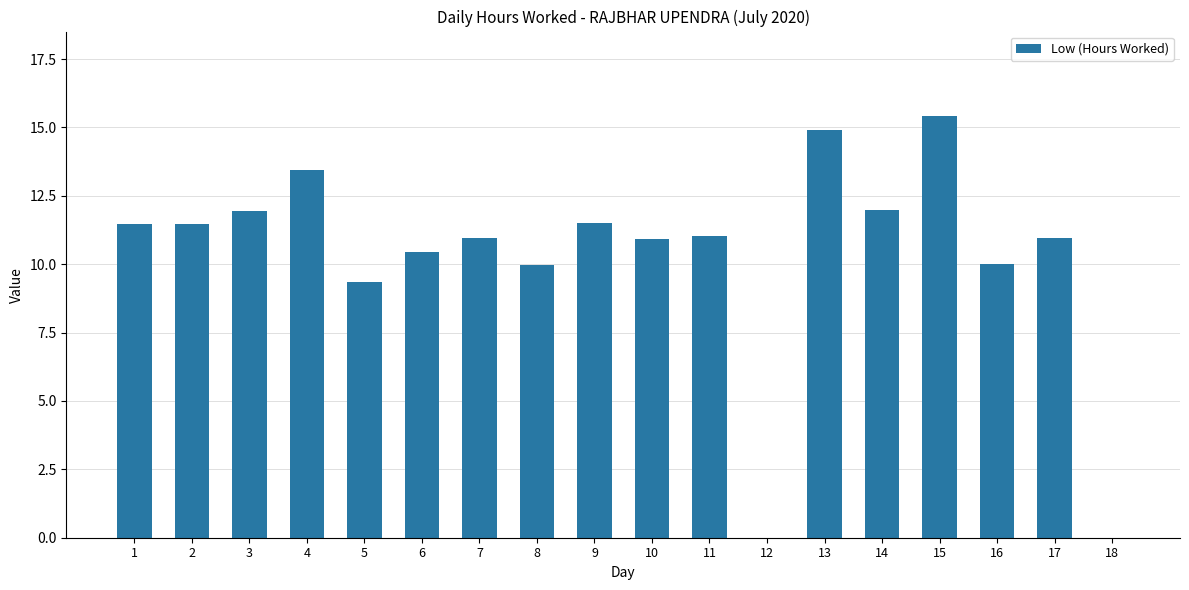

At which category does the chart reach its peak across all series?

15